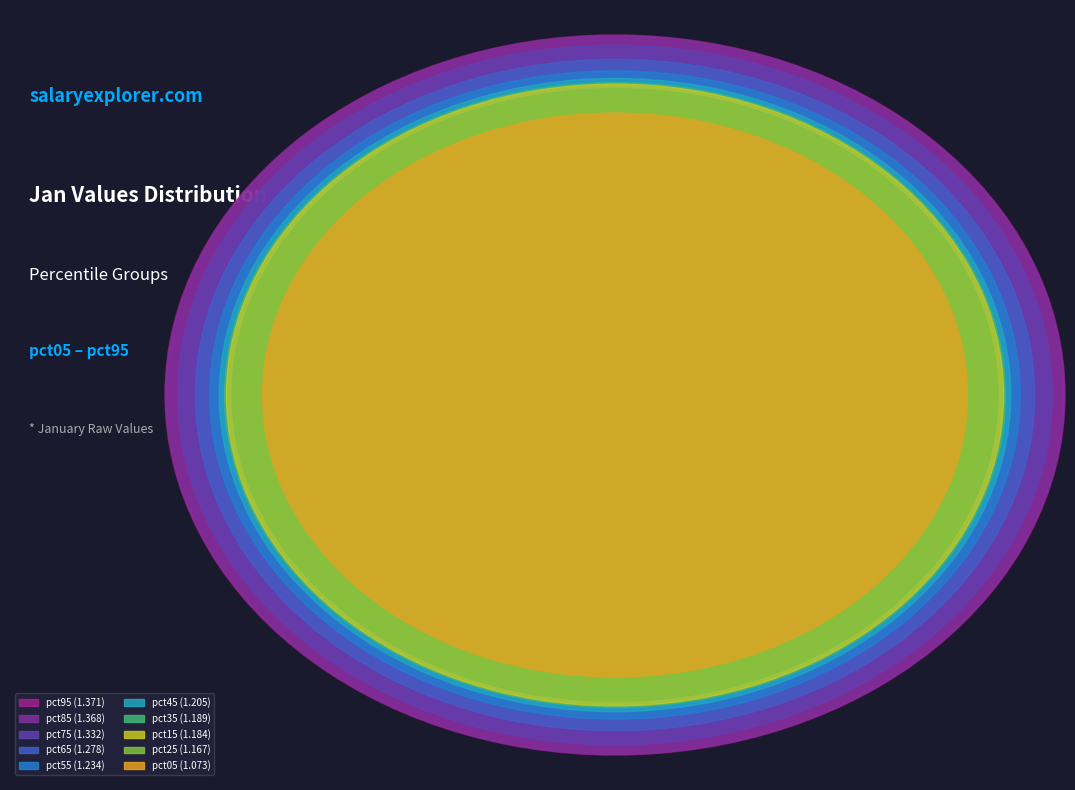

Which has a higher value, pct35 or pct85?

pct85